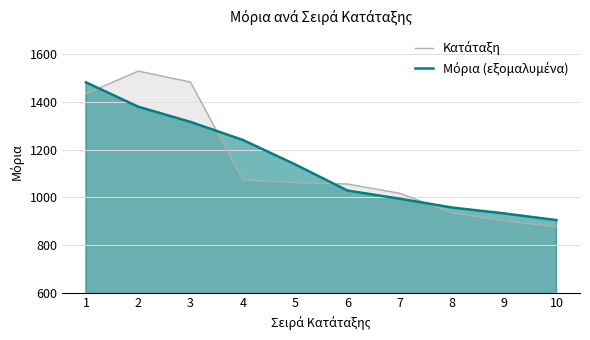

What is the difference between the second highest and second lowest values in the Μόρια (εξομαλυμένα) series?

447.6